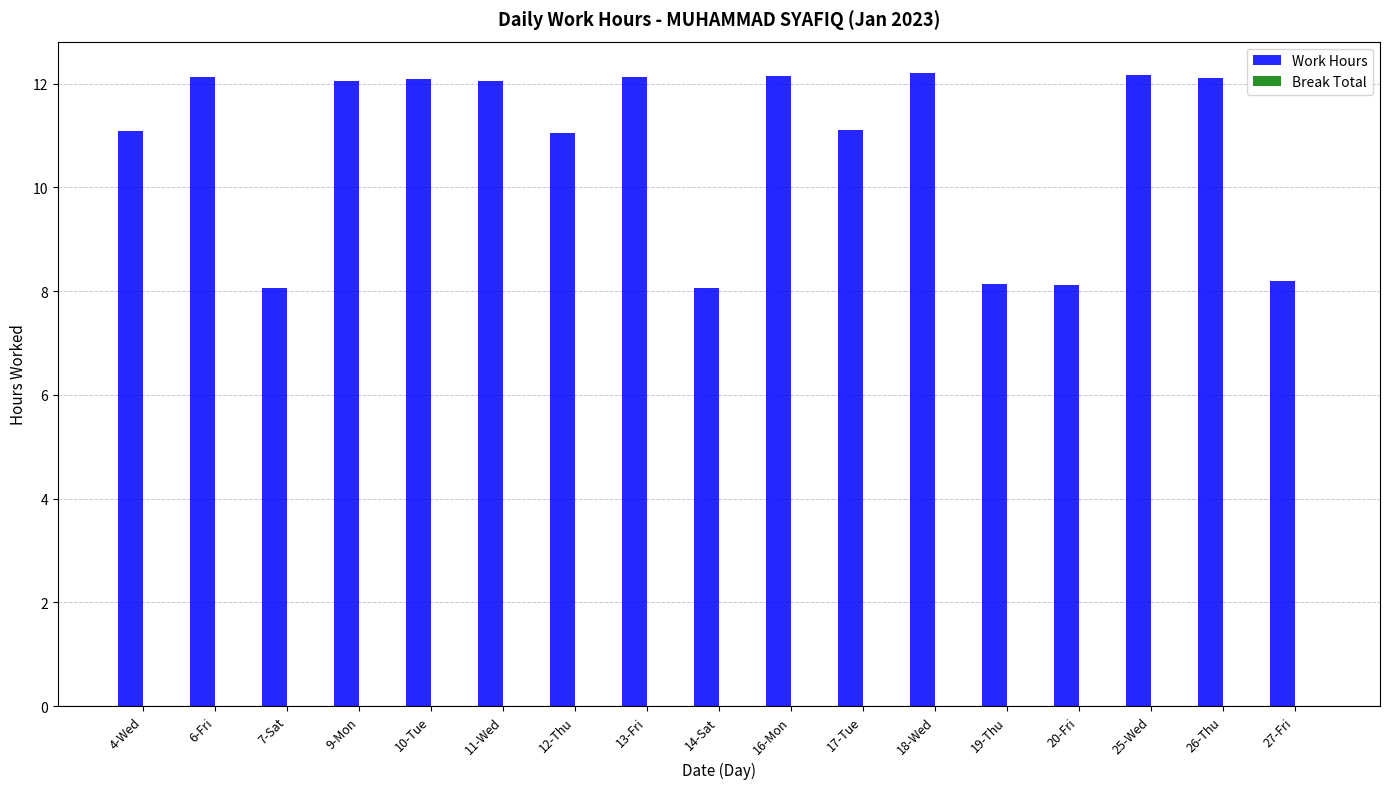

The value at 26-Thu is 17.5. True or false?

False